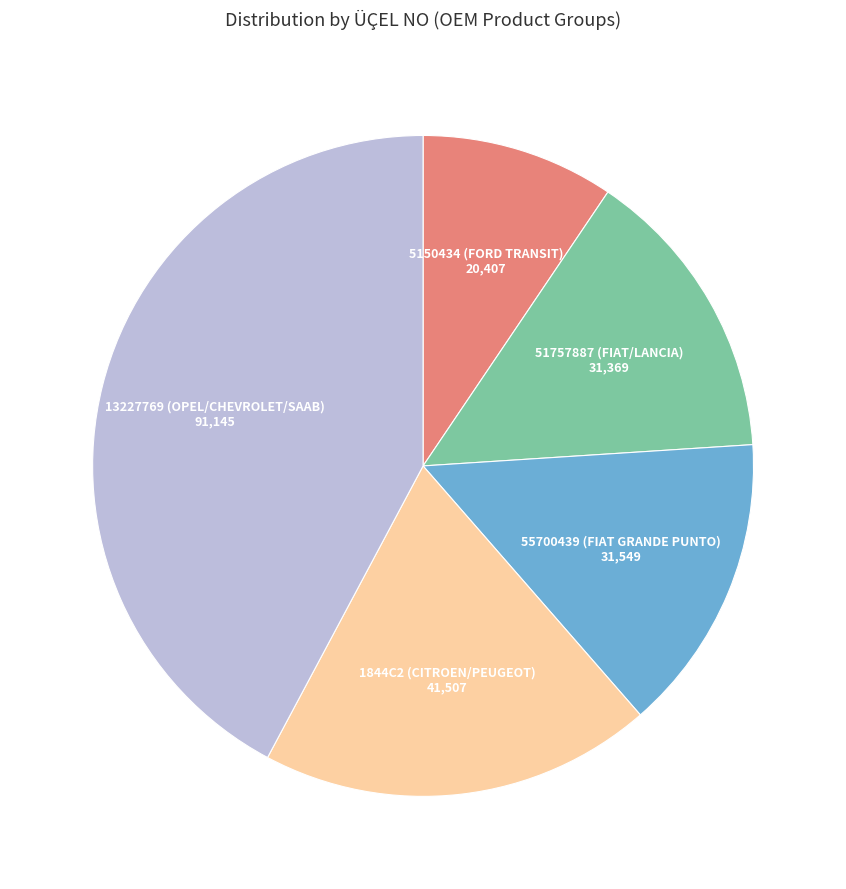

True or false: 51757887 (FIAT/LANCIA) accounts for 15% of the total.

True